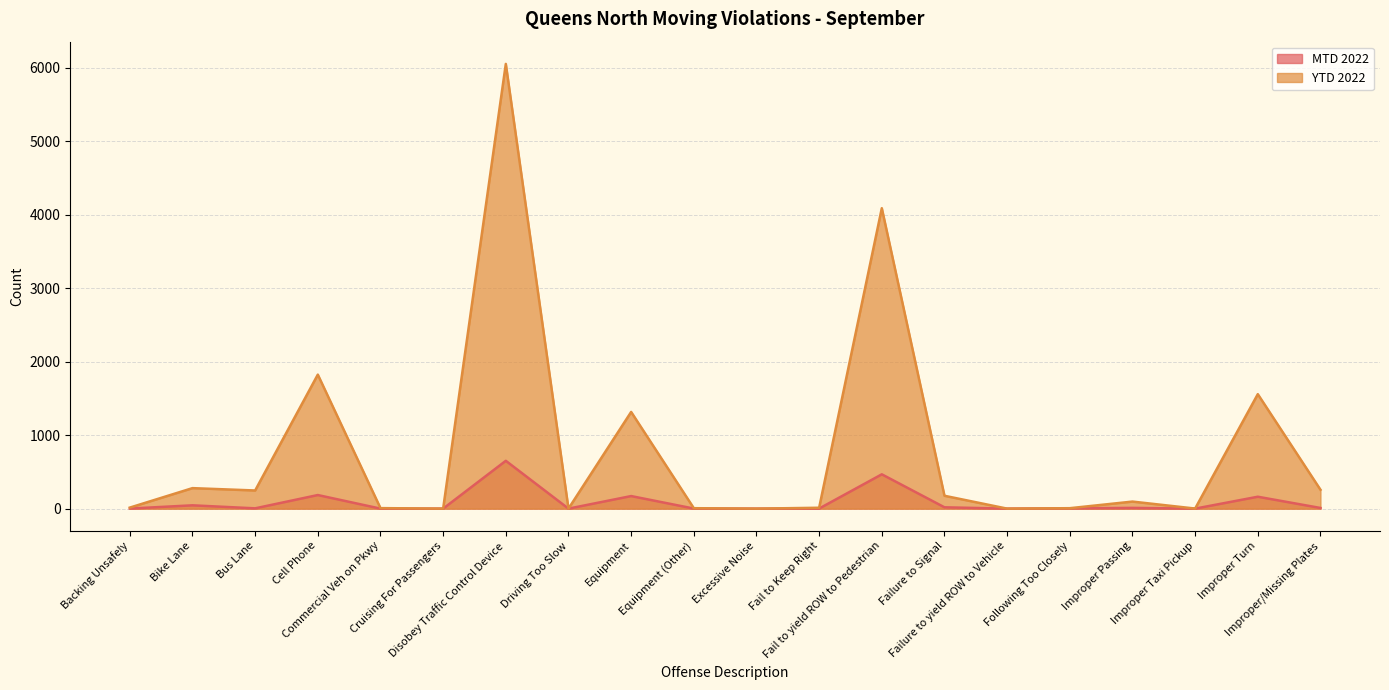

List the series in order of their peak value, lowest first.

MTD 2022, YTD 2022